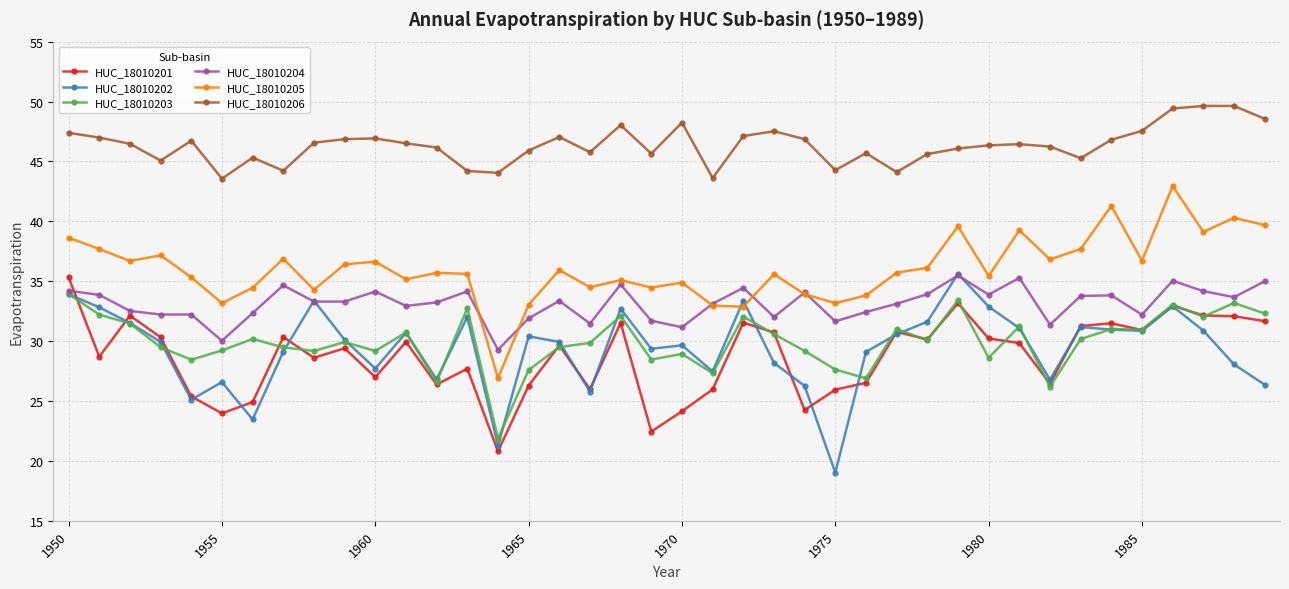

Which series has the largest total across all categories?

HUC_18010206